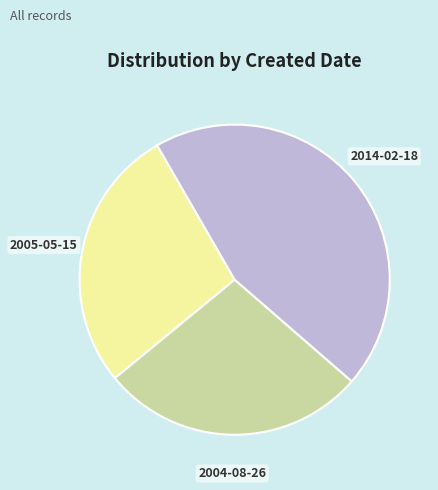

Do 2005-05-15 and 2004-08-26 together represent more than half of the pie?

Yes